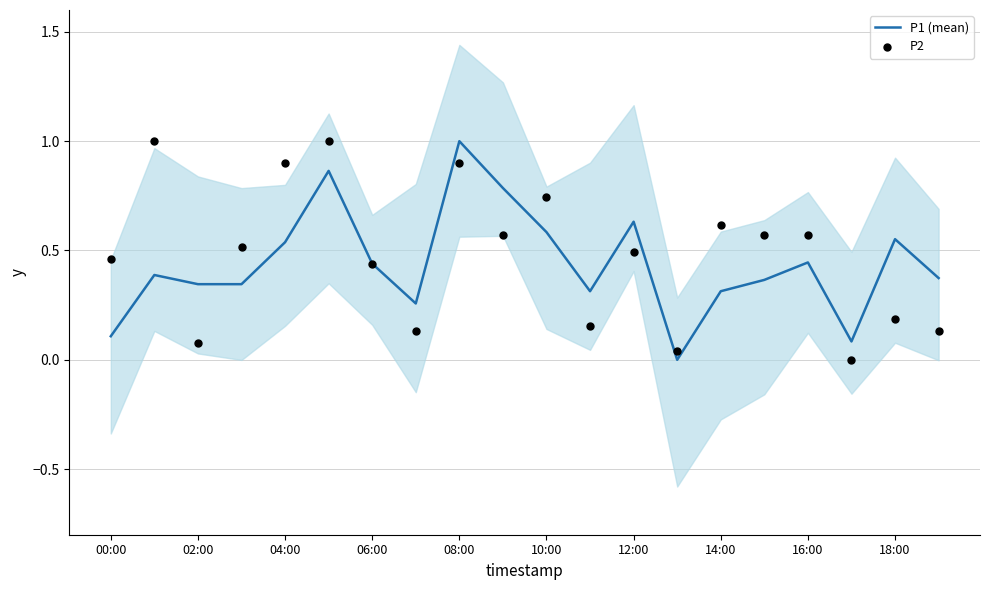

At how many categories does at least one series exceed 0?

20